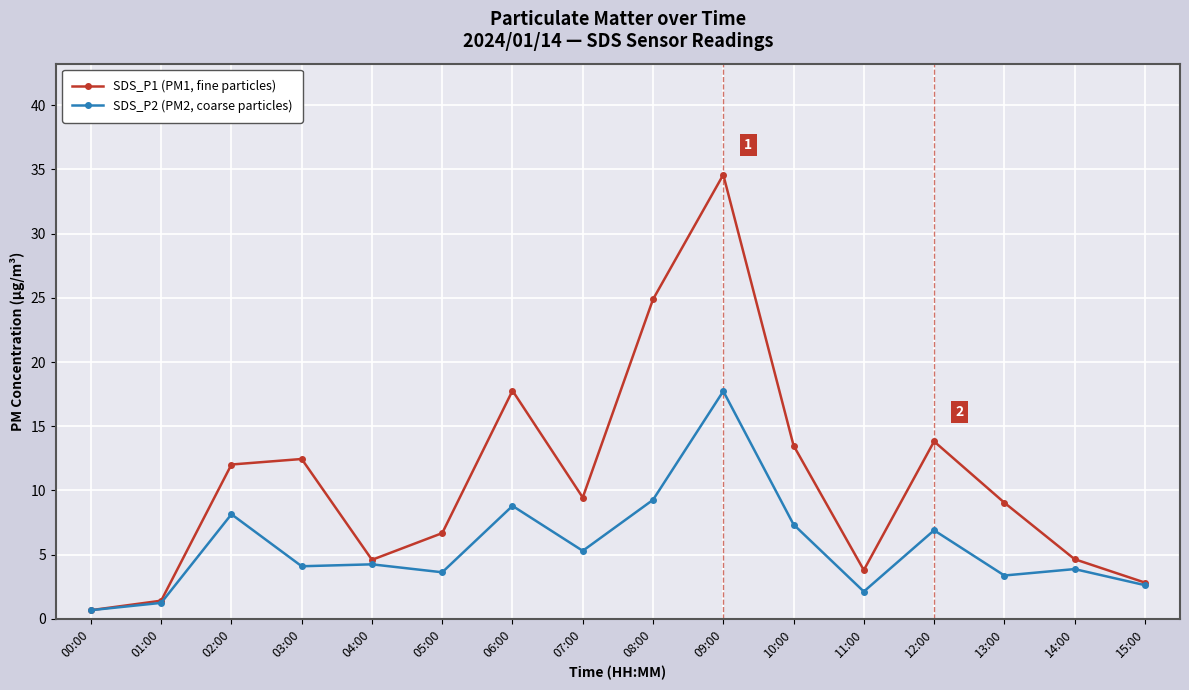

Which series has the largest total across all categories?

SDS_P1 (PM1, fine particles)